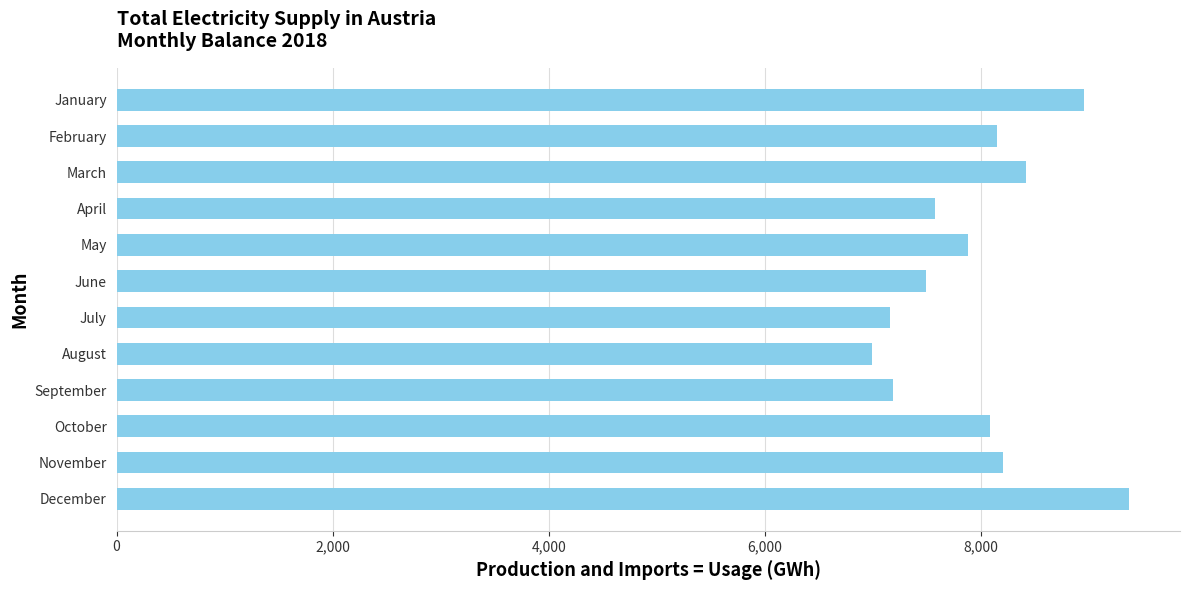

The chart shows a value of 5418.7 at October. True or false?

False